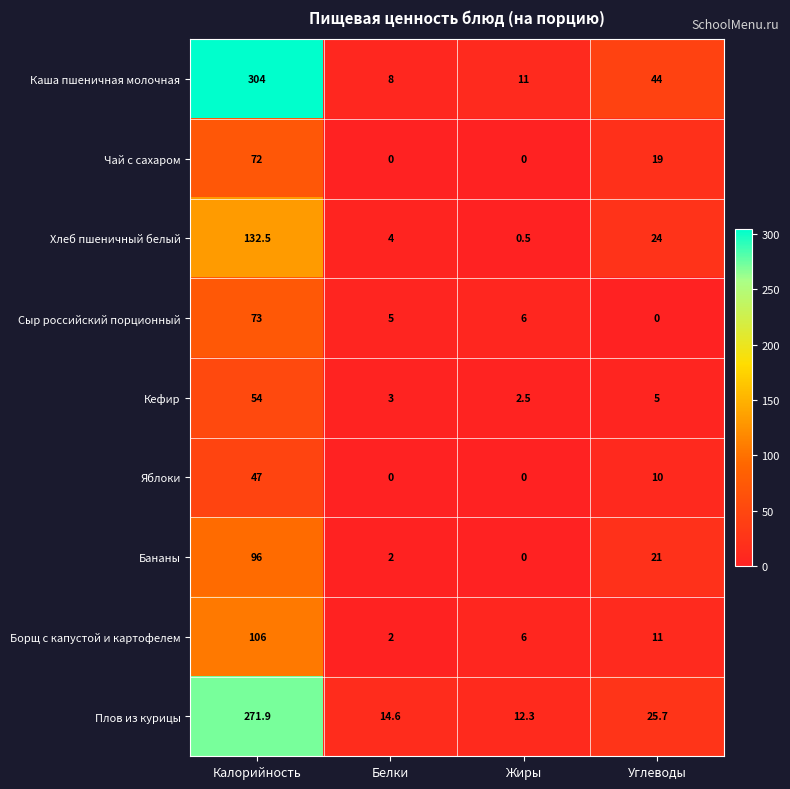

Which series changed the most between Жиры and Углеводы?

Каша пшеничная молочная